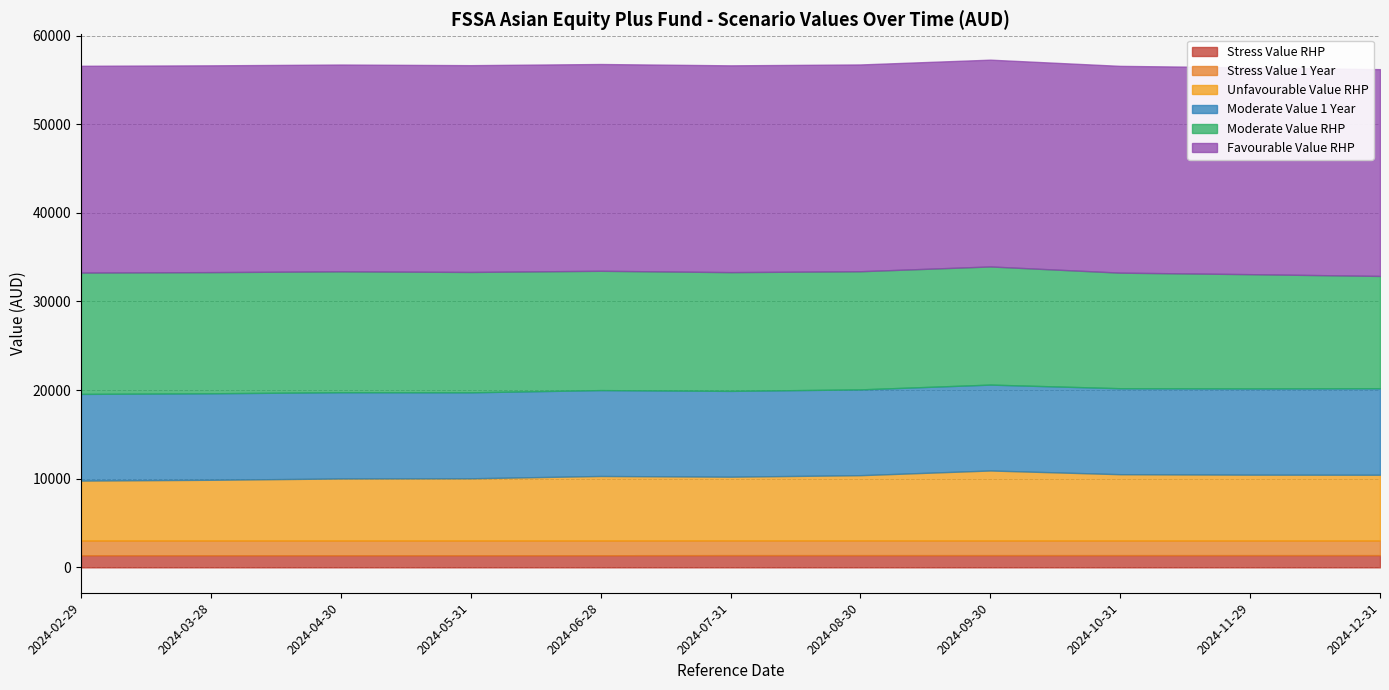

What is the label of the 3rd point from the left?

2024-04-30